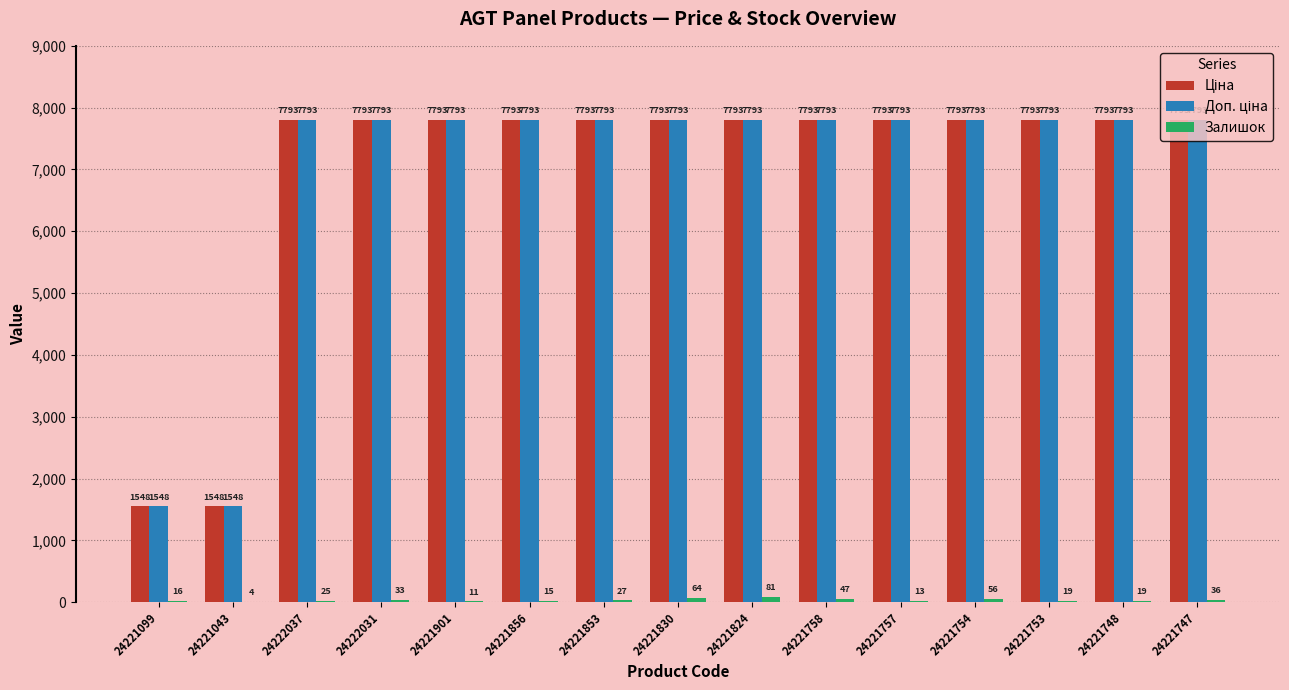

At which category is the sum across all series the highest?

24221824